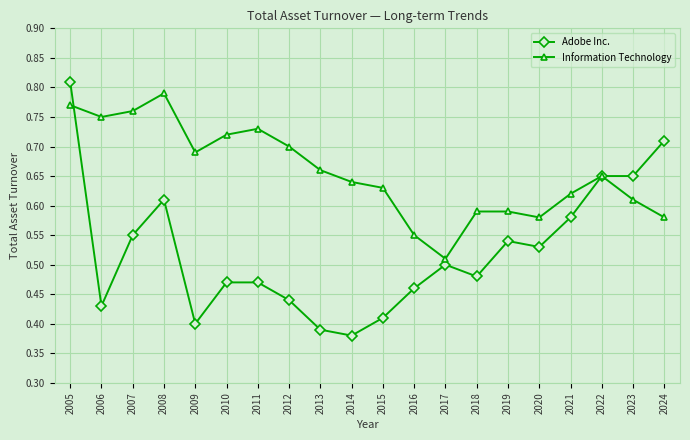

How many lines are shown in the chart?

2